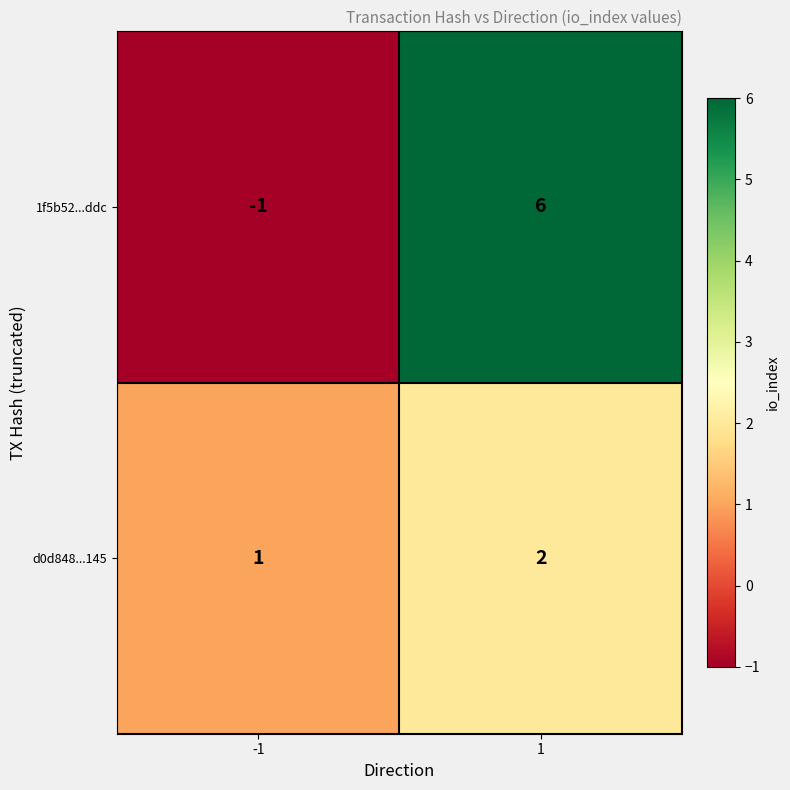

Rank the series by their average value, from lowest to highest.

d0d848...145, 1f5b52...ddc